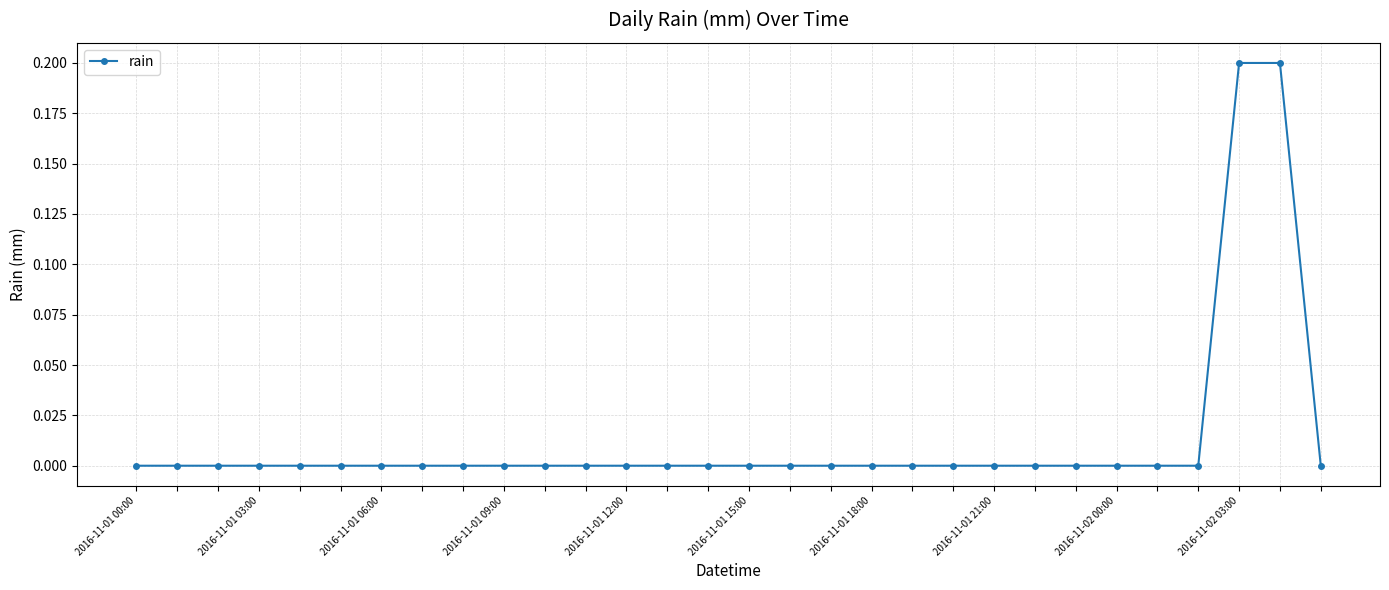

What is the sum of all values?

0.4